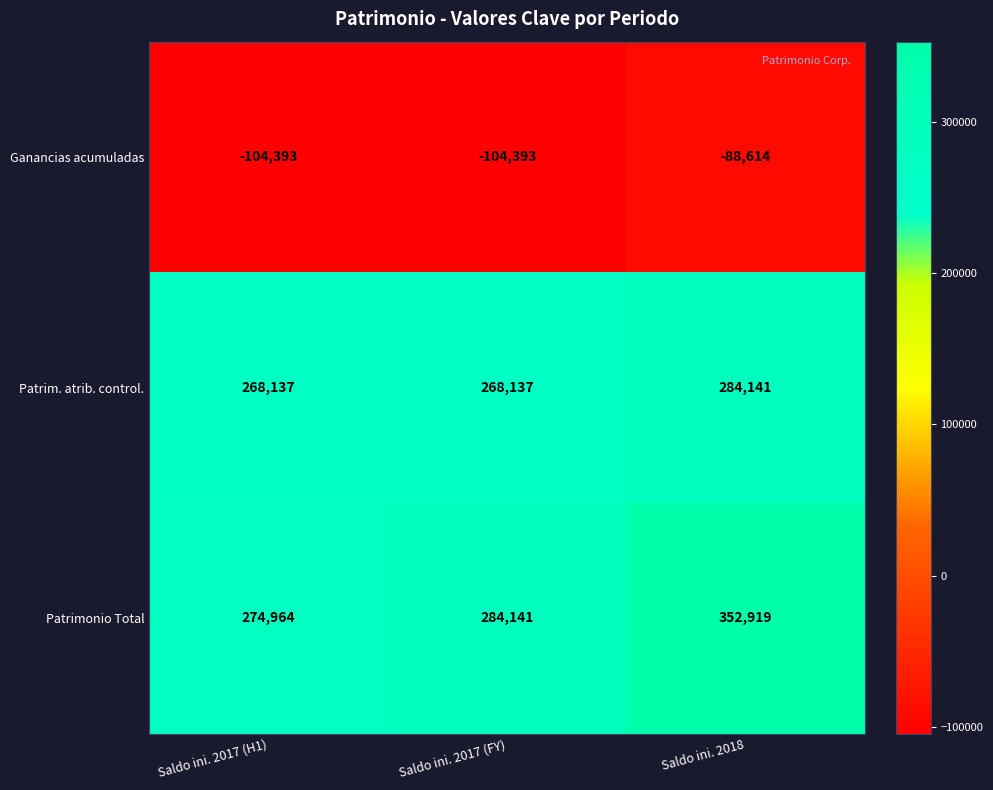

Reading left to right, what are all the values shown in this chart?

Ganancias acumuladas: -104393	-104393	-88614
Patrim. atrib. control.: 268137	268137	284141
Patrimonio Total: 274964	284141	352919